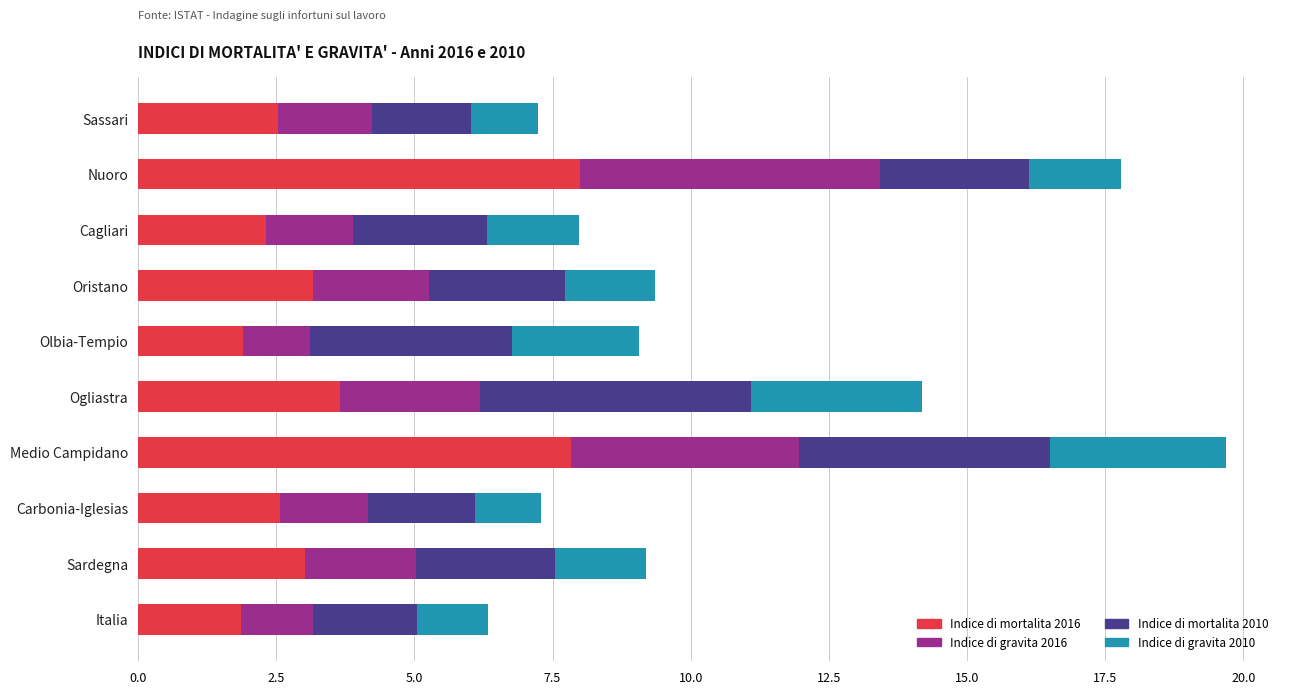

What is the total value across all series at Cagliari?

8.0